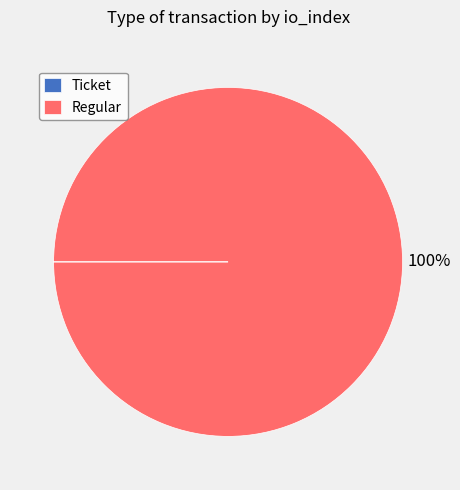

To the nearest percent, what is the average slice percentage?

50%